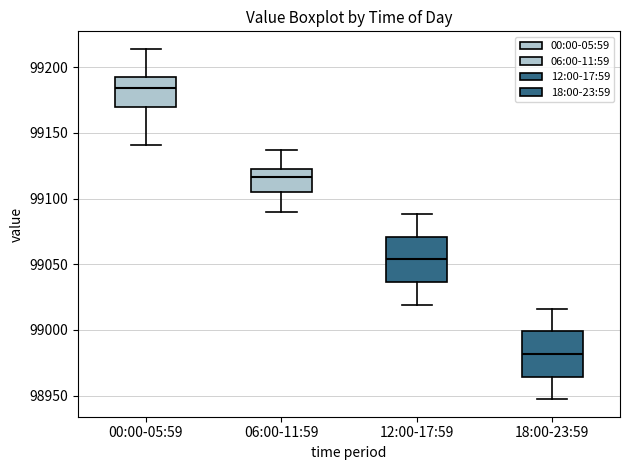

Reading left to right, transcribe this box plot: for each box, give where its median line is, the range the box spans, and where its two whiskers end, as read against the y-axis. The values are not printed on the chart, so give them approximately, as read against the axis.

00:00-05:59: median 99185, box 99170 to 99190, whiskers 99140 to 99215
06:00-11:59: median 99115, box 99105 to 99120, whiskers 99090 to 99135
12:00-17:59: median 99055, box 99035 to 99070, whiskers 99020 to 99090
18:00-23:59: median 98980, box 98965 to 99000, whiskers 98945 to 99015